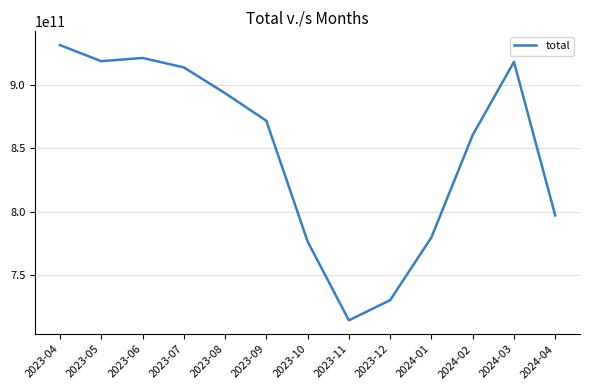

What is the difference between the values at 2023-04 and 2023-06?

10153688532